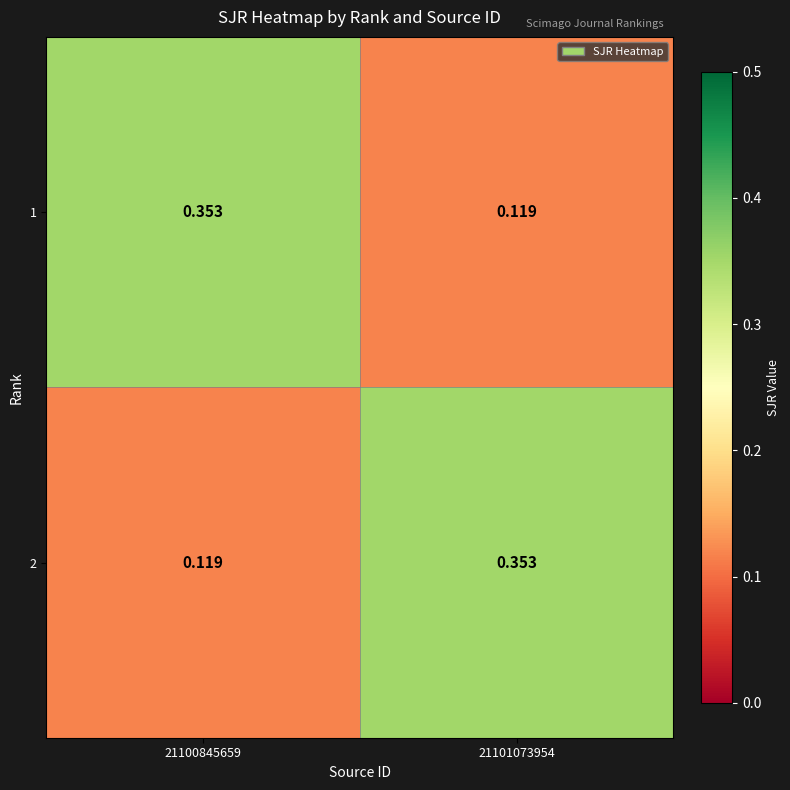

Is the value of 1 at 21101073954 greater than the value of 2 at 21101073954?

No